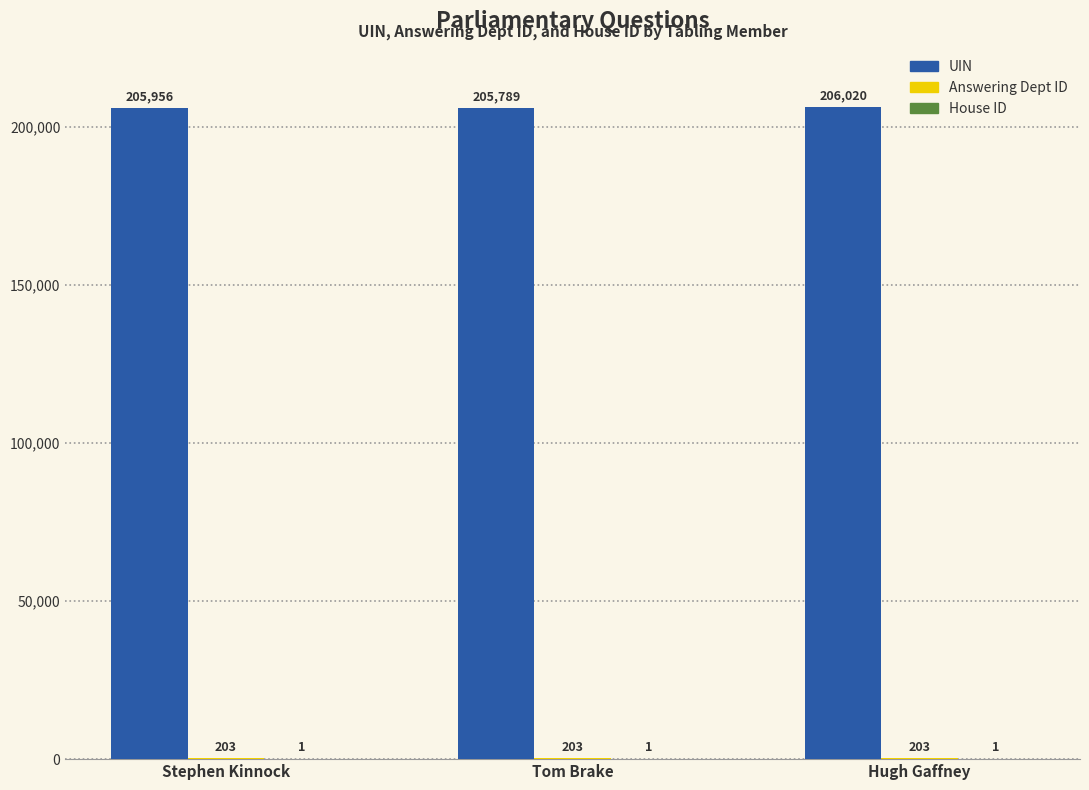

At which label is UIN closest to 205904?

Stephen Kinnock